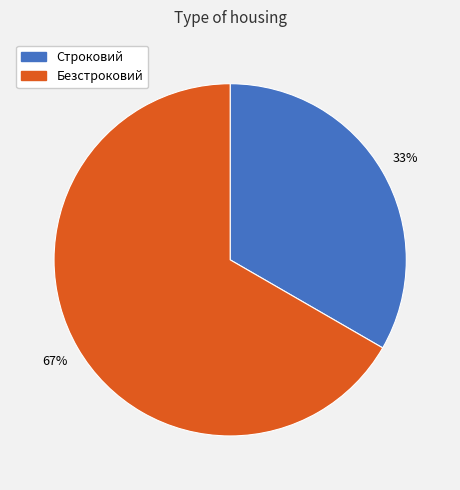

Is it true that Строковий is 44% of the pie?

False